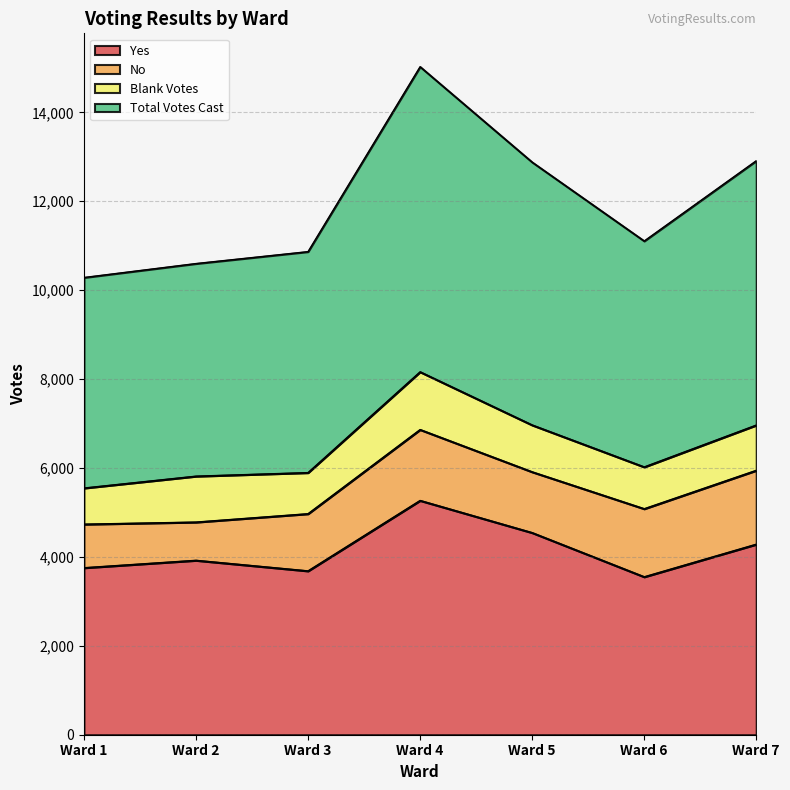

What is the lowest value of the Yes series?

3552